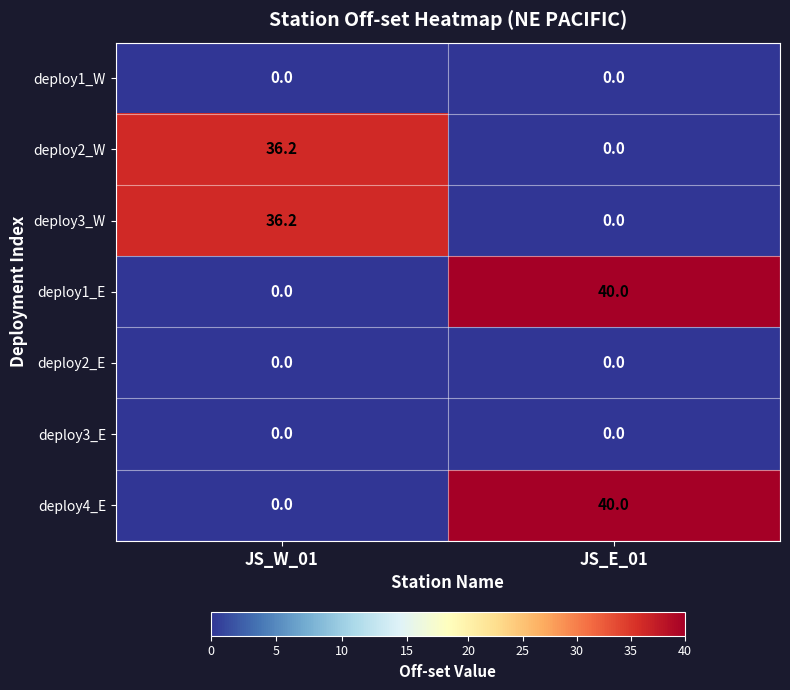

What is the total value across all series at JS_W_01?

72.4